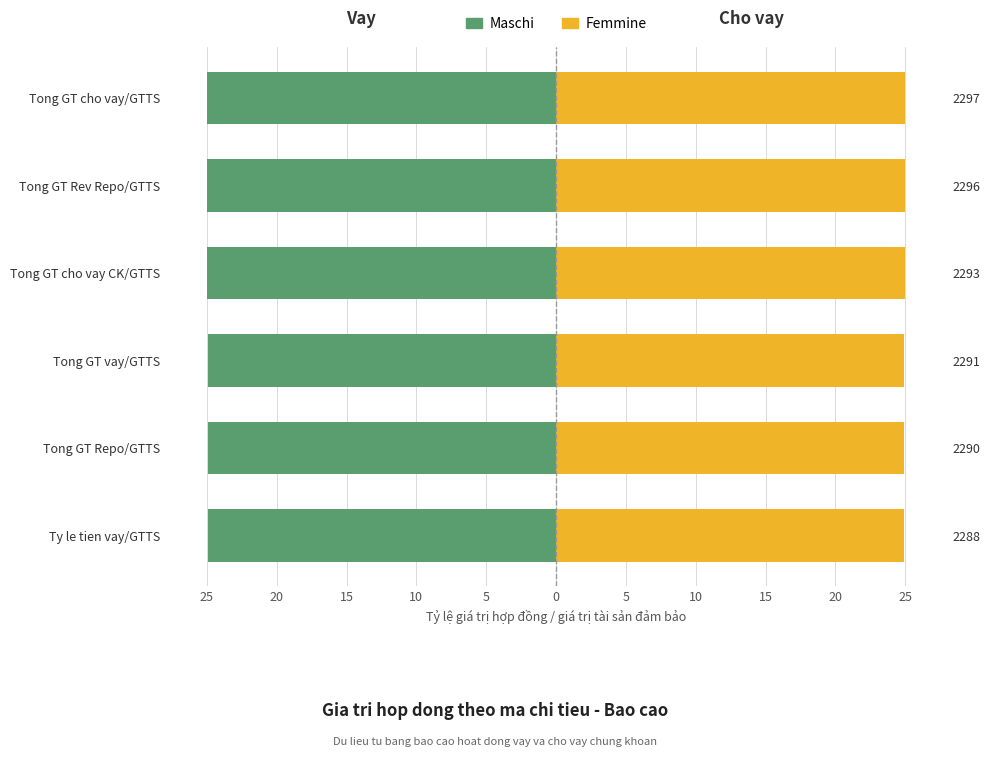

What is the difference between the maximum and minimum values in the Femmine series?

0.1